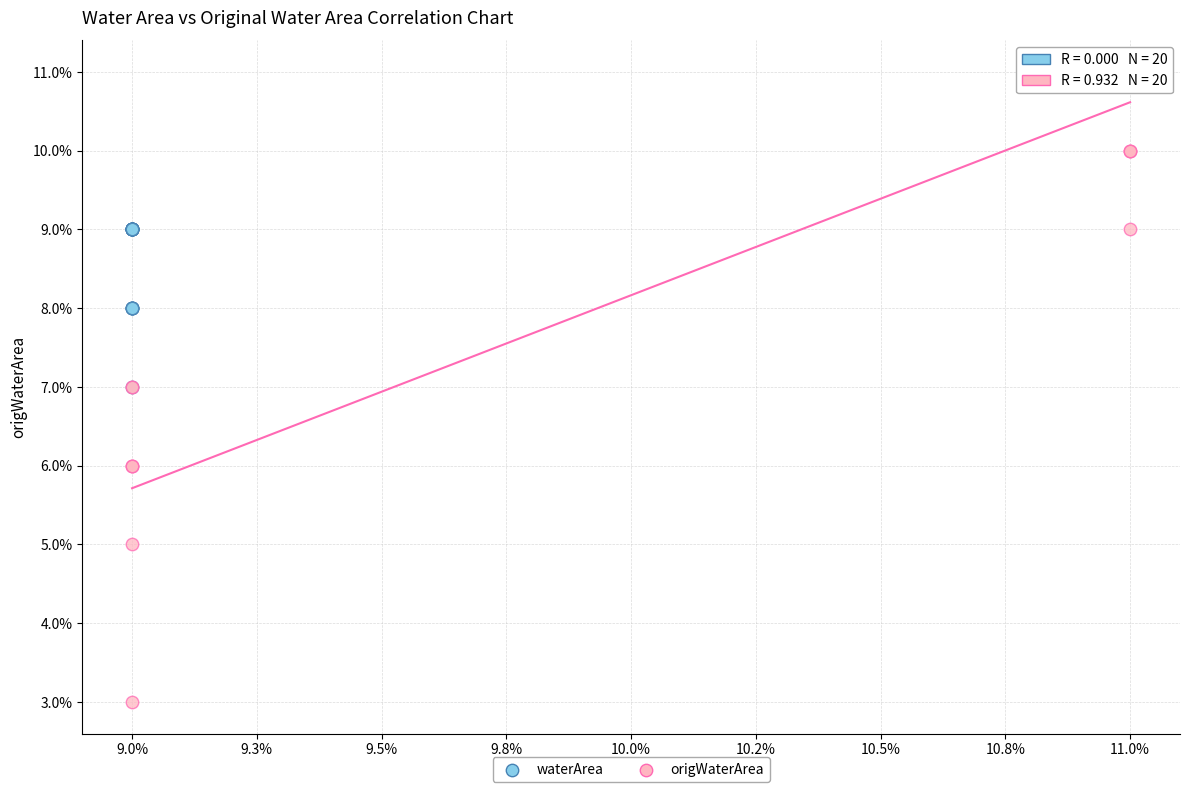

What are all the series names shown in the legend?

waterArea, origWaterArea